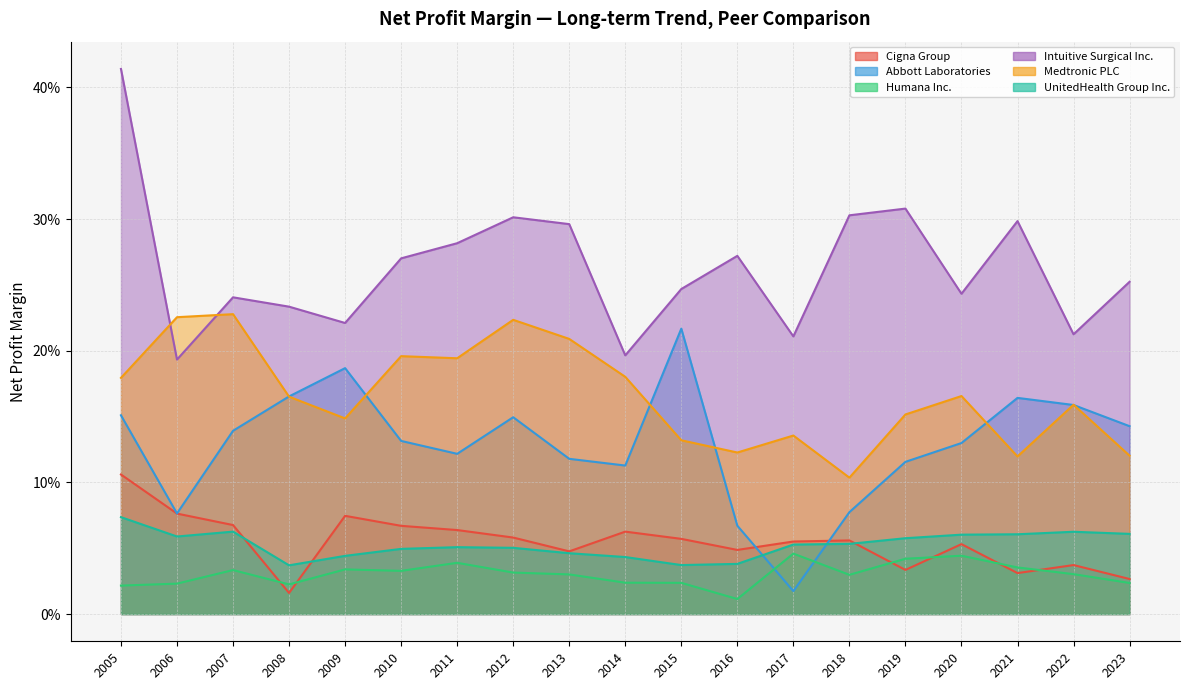

Is it true that Abbott Laboratories equals 0.0 at 2014?

False